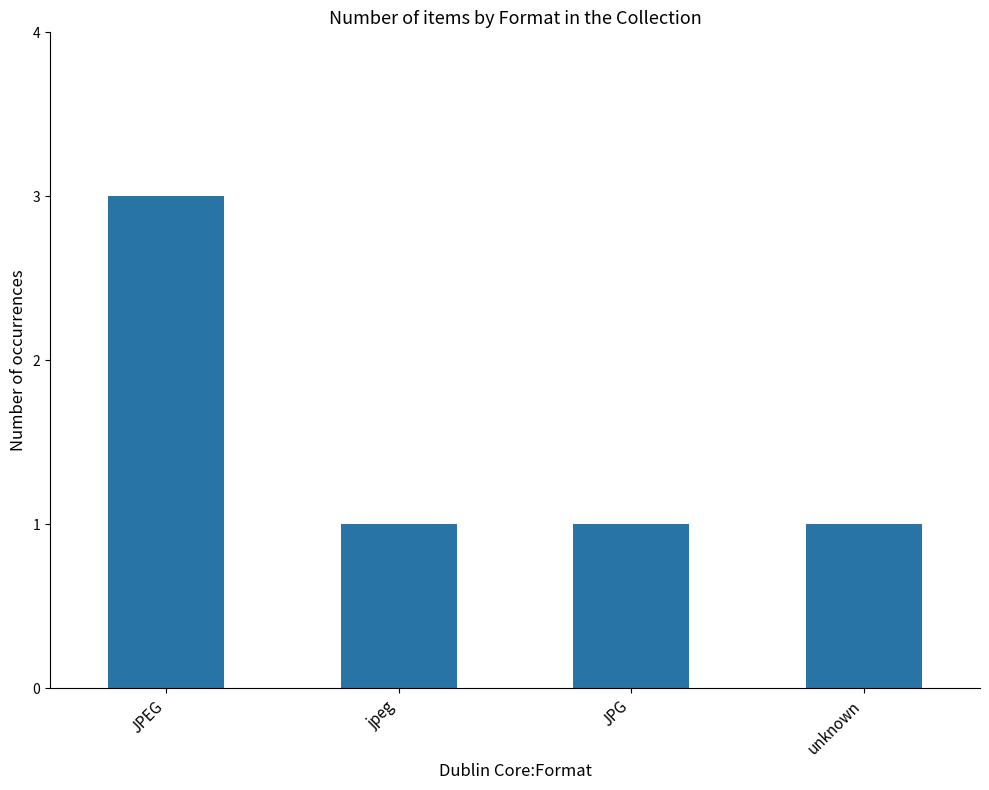

Does the chart contain stacked bars?

No